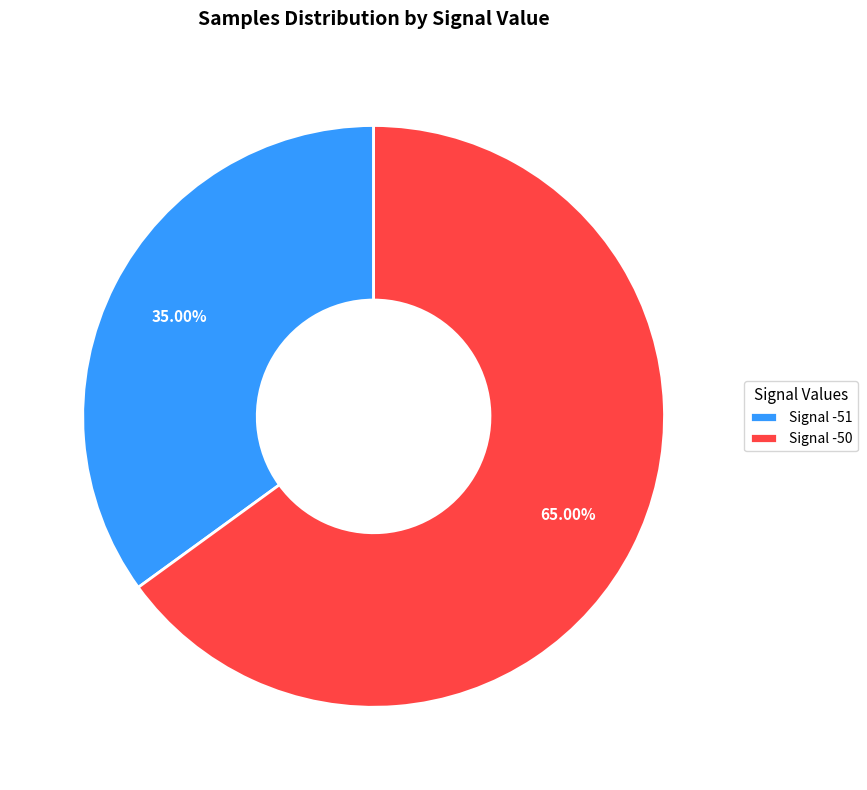

Which slice is the largest?

Signal -50